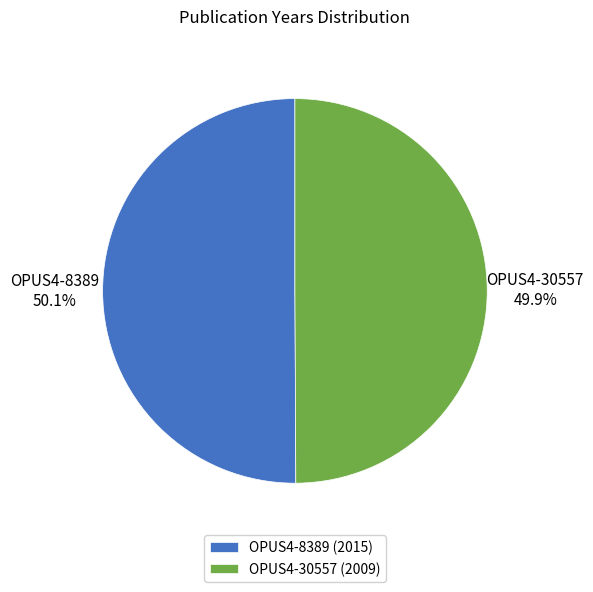

Is there any slice that represents more than half of the pie?

Yes